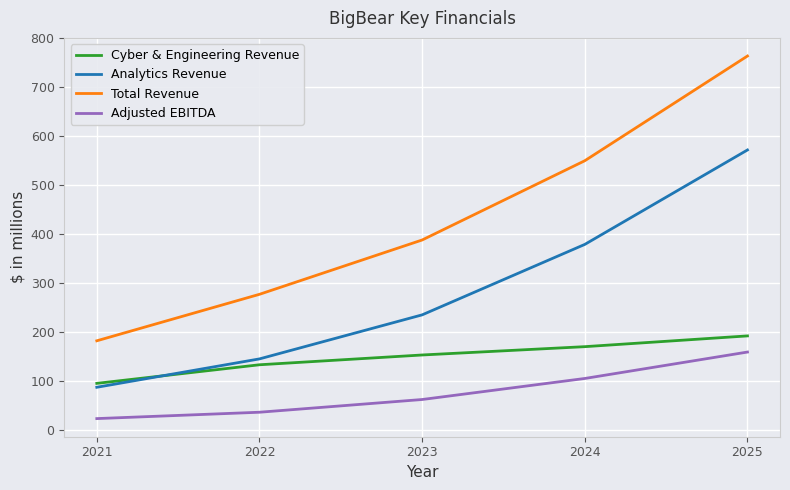

How many categories are shown in the chart?

5